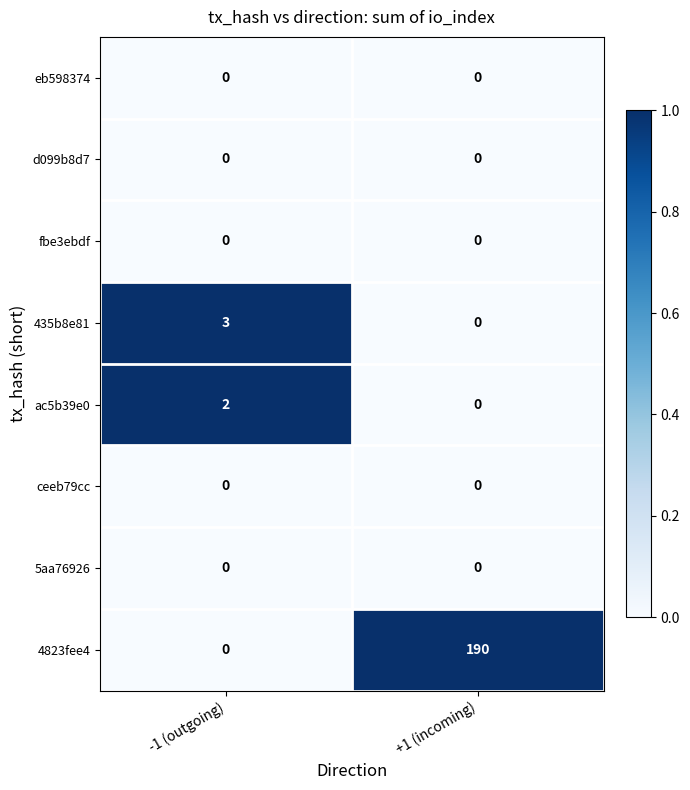

At which category does the chart reach its peak across all series?

+1 (incoming)